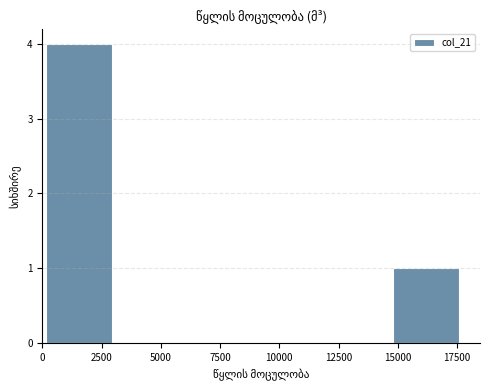

Reading left to right, transcribe this chart: for each bar, give the range it covers on the x-axis and its height. Neither the bar edges nor the heights are printed on the chart, so give them approximately, as read against the axes.

0 to 3000: 4
3000 to 6000: 0
6000 to 9000: 0
9000 to 12000: 0
12000 to 15000: 0
15000 to 17500: 1